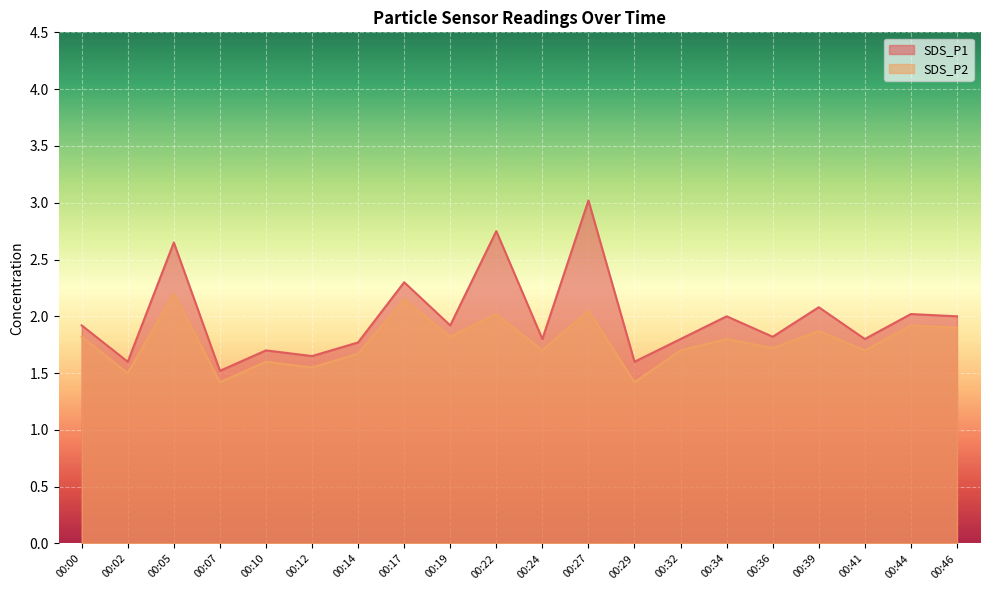

Which category has the lowest value in the SDS_P1 series?

00:07